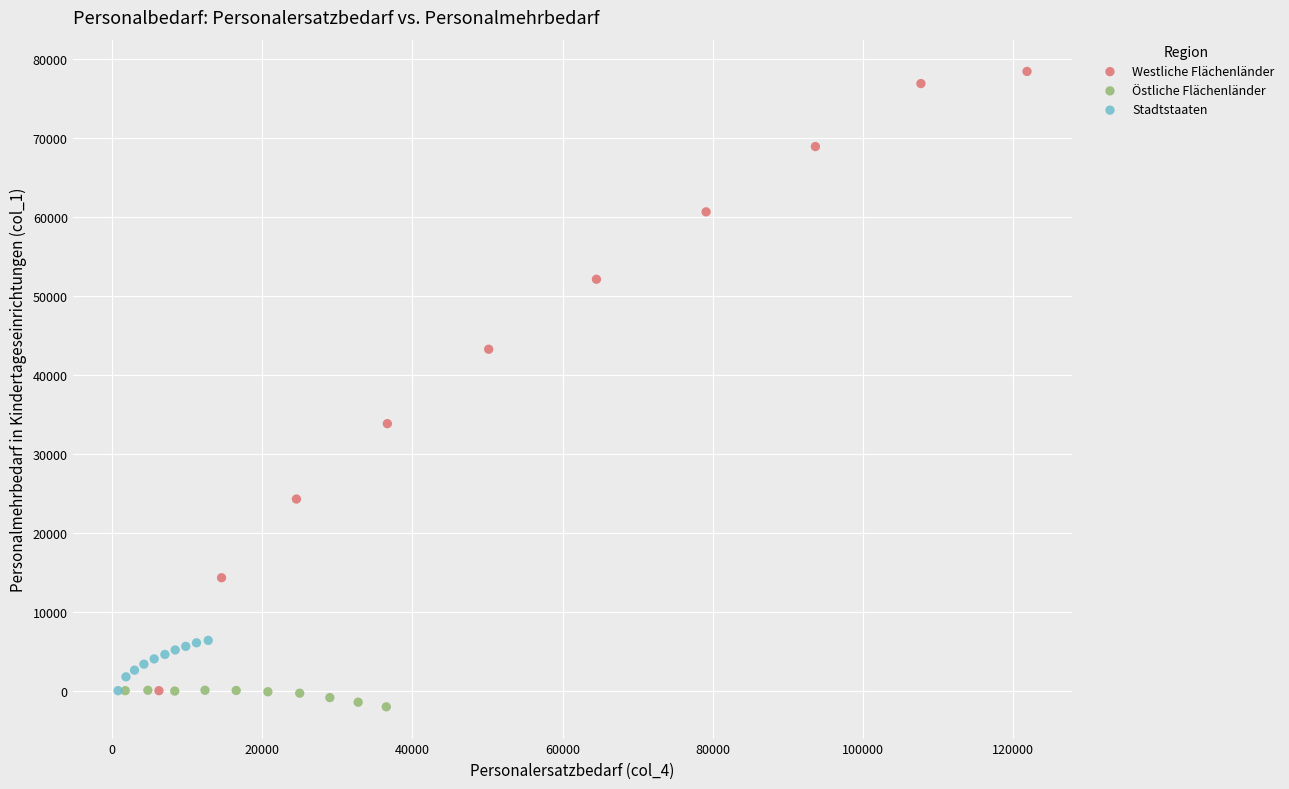

Which series contains the lowest Y value?

Östliche Flächenländer